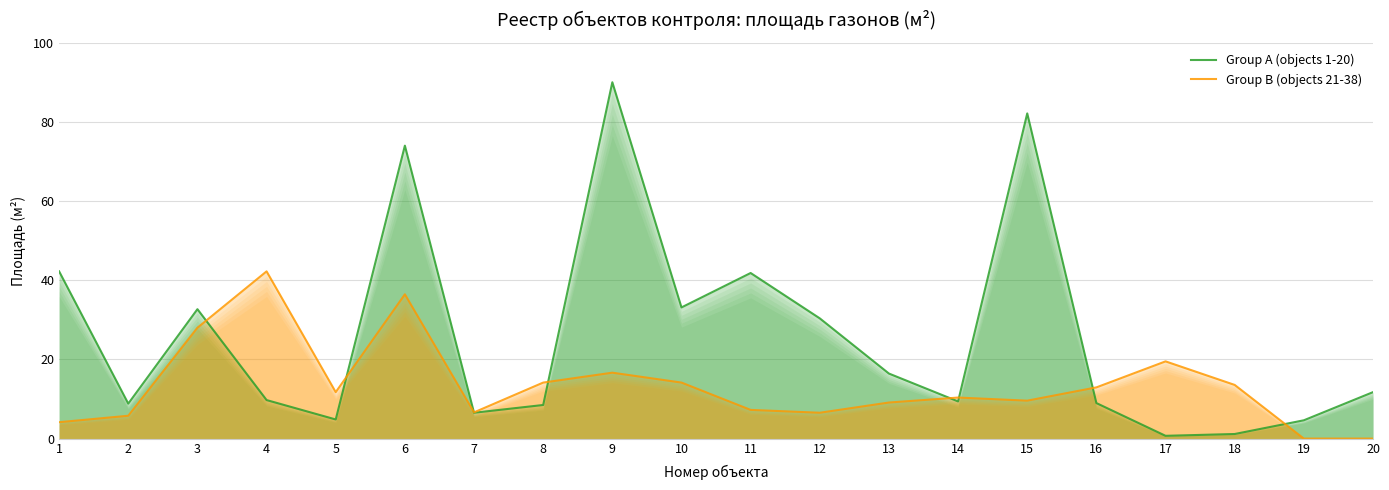

At which category does Group A (objects 1-20) reach its first local valley?

2